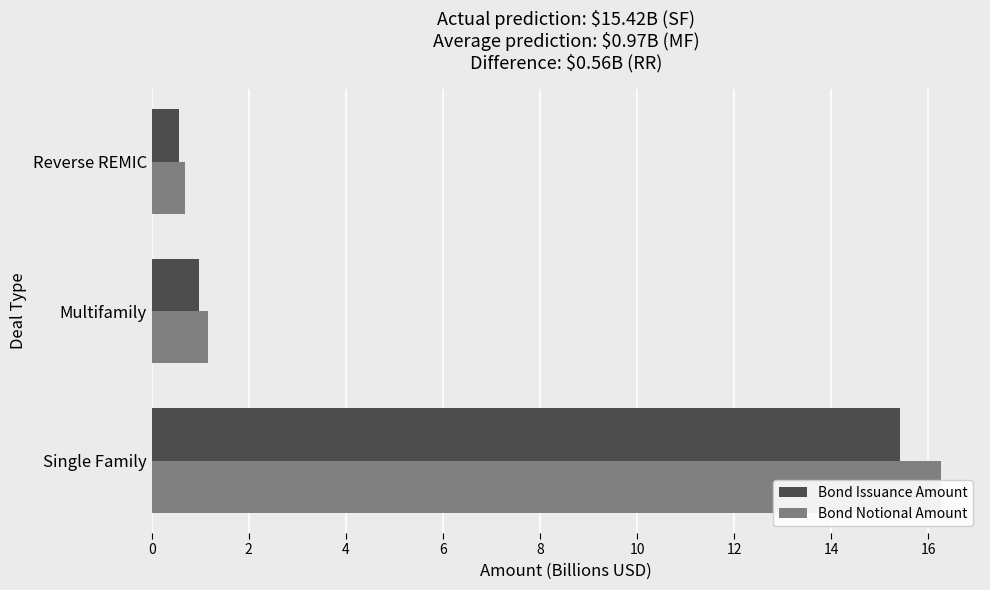

Is the value of Bond Issuance Amount at Single Family greater than the value of Bond Notional Amount at Reverse REMIC?

Yes